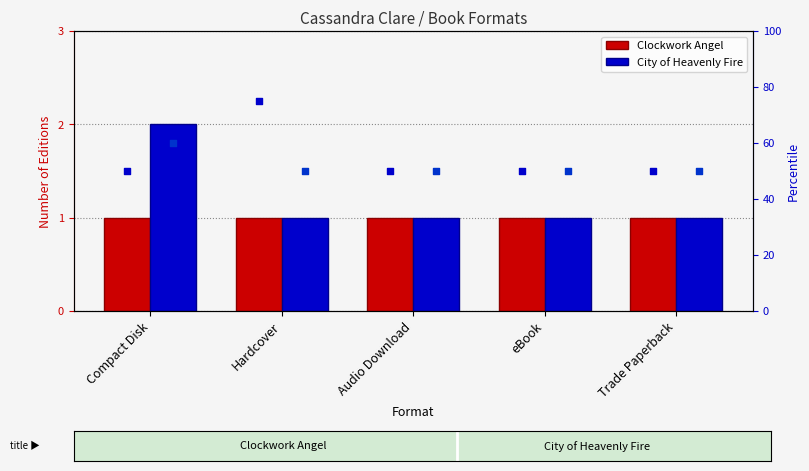

At how many categories does at least one series exceed 44?

5